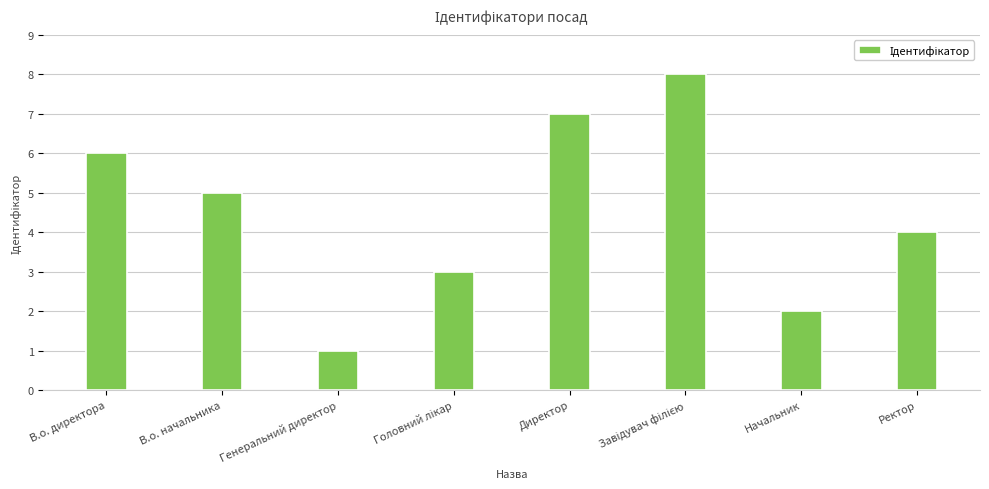

At which category does the chart reach its minimum across all series?

Генеральний директор